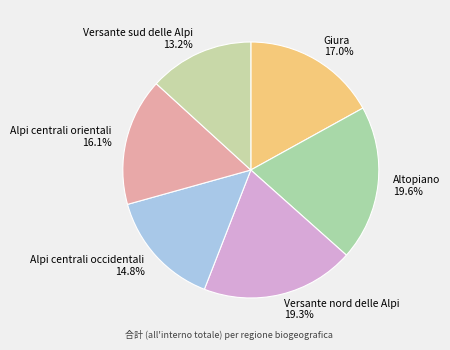

Count the number of slices in the pie.

6